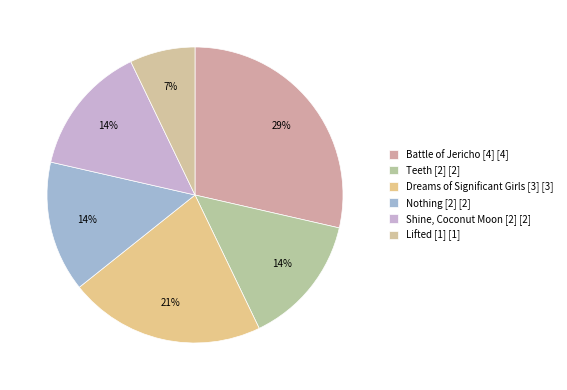

To the nearest percent, what is the average slice percentage?

17%